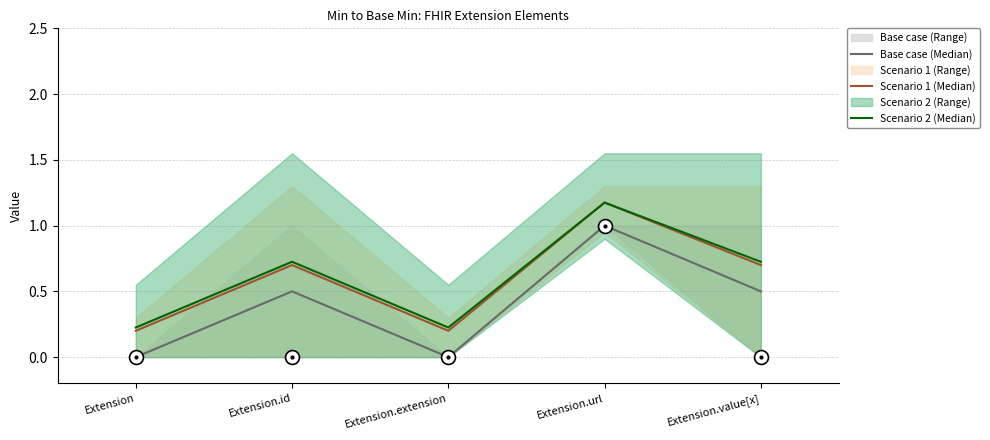

Reading right to left, extract all data points from this chart.

Base case (Median): 0.5	1.0	0.0	0.5	0.0
Scenario 1 (Median): 0.7	1.2	0.2	0.7	0.2
Scenario 2 (Median): 0.7	1.2	0.2	0.7	0.2